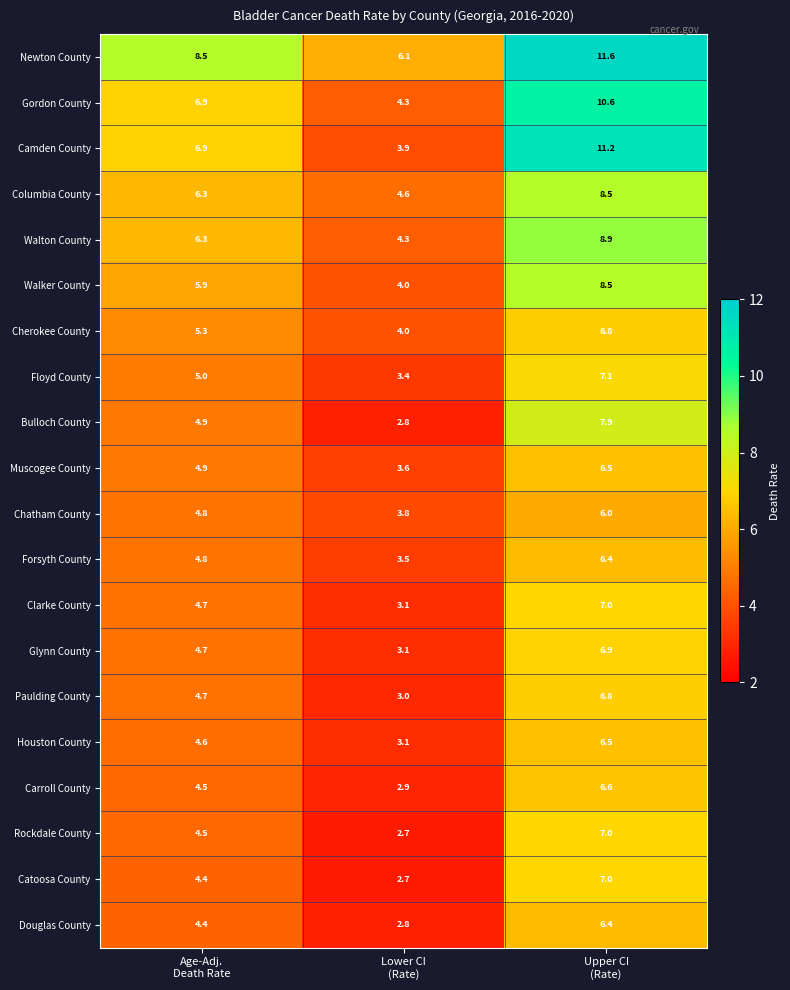

Which series has the largest total across all categories?

Newton County